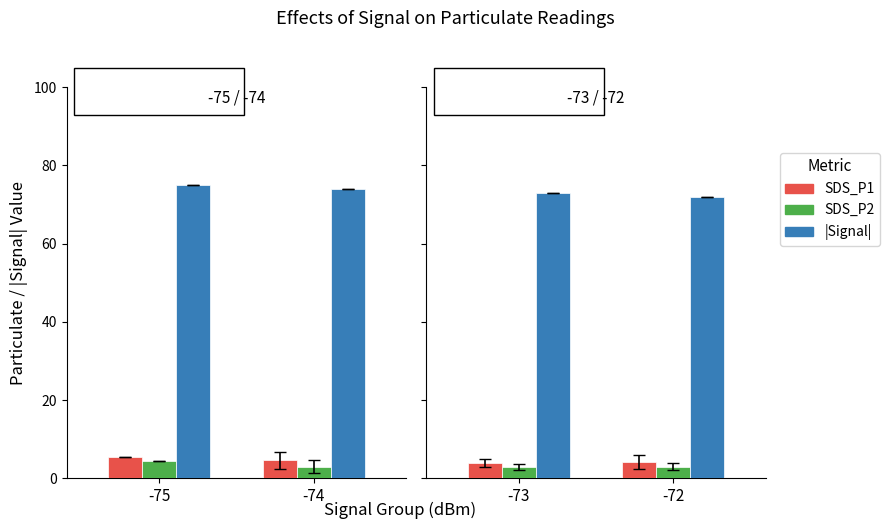

What are all the series names shown in the legend?

SDS_P1, SDS_P2, |Signal|